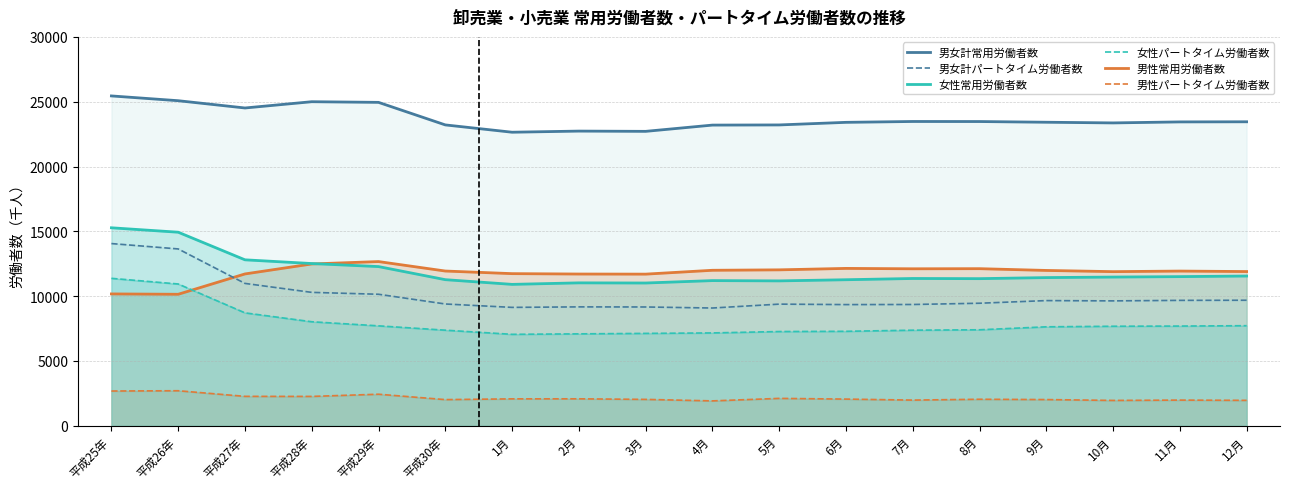

At which label does 男女計パートタイム労働者数 first exceed 9636?

平成25年